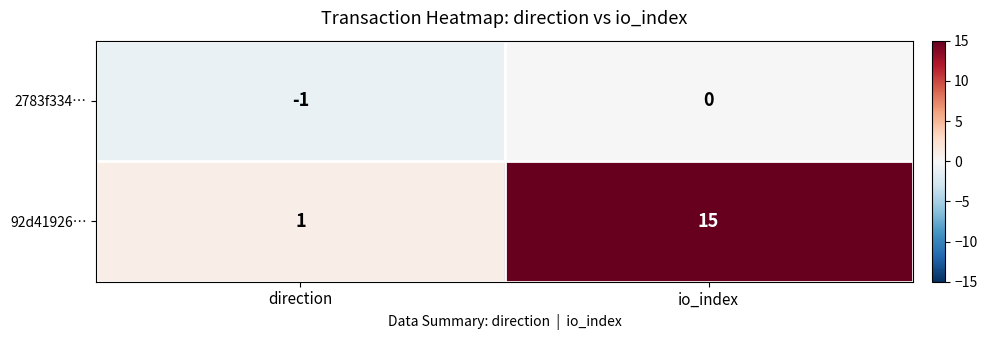

Where is 2783f334… nearest to the value 0?

io_index